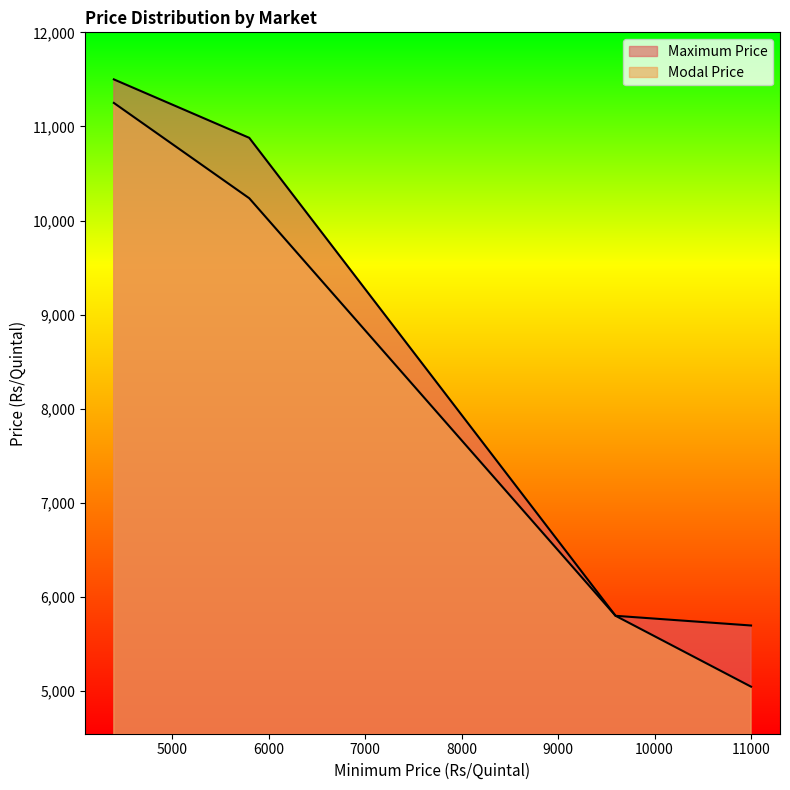

True or false: Modal Price and Maximum Price cross at least once.

False